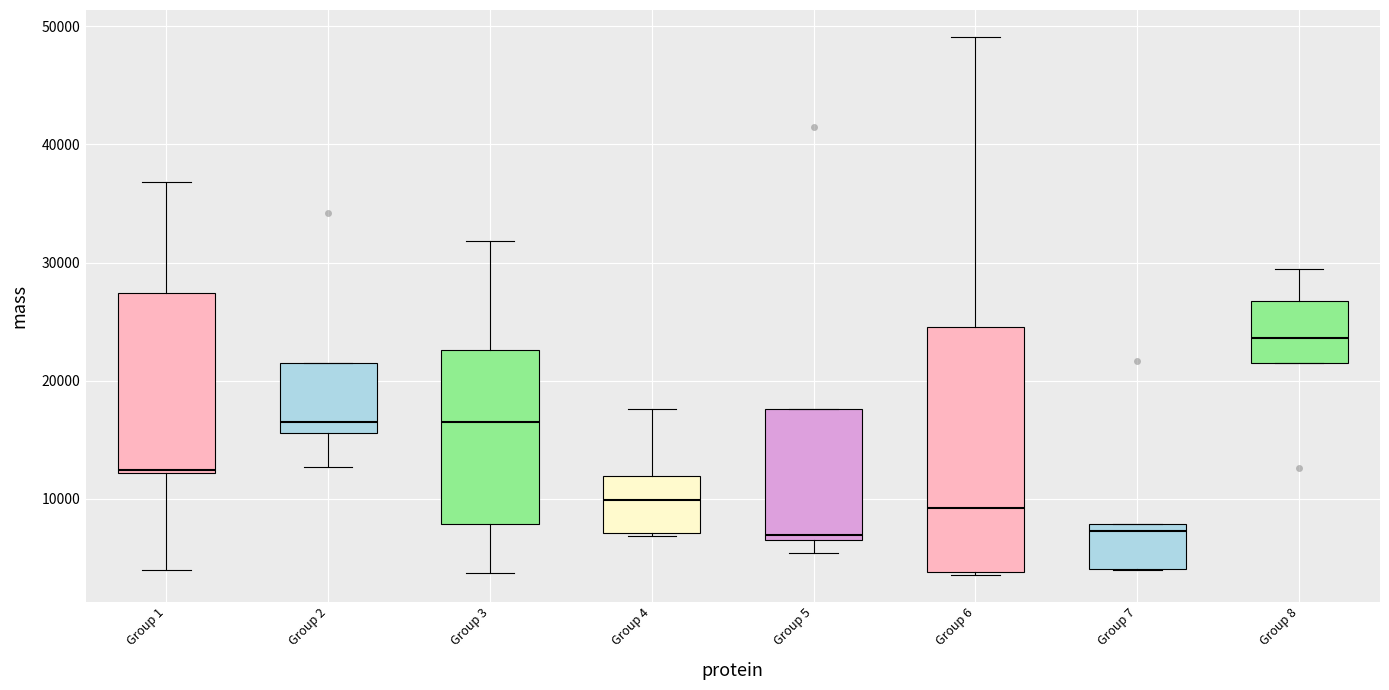

Which box's median line is the highest?

Group 8